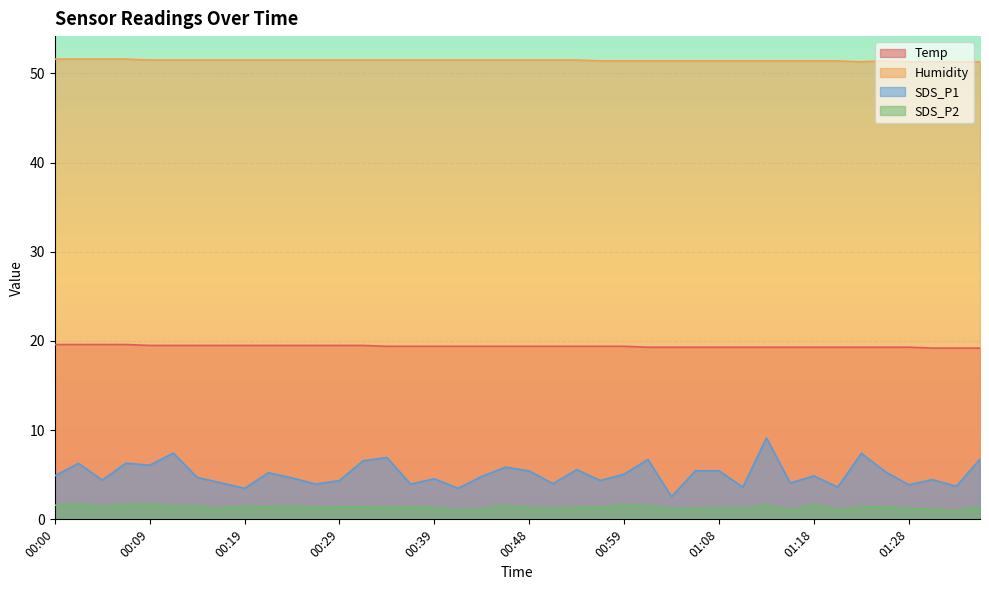

Rank the series at 00:00 from highest to lowest value.

Humidity, Temp, SDS_P1, SDS_P2